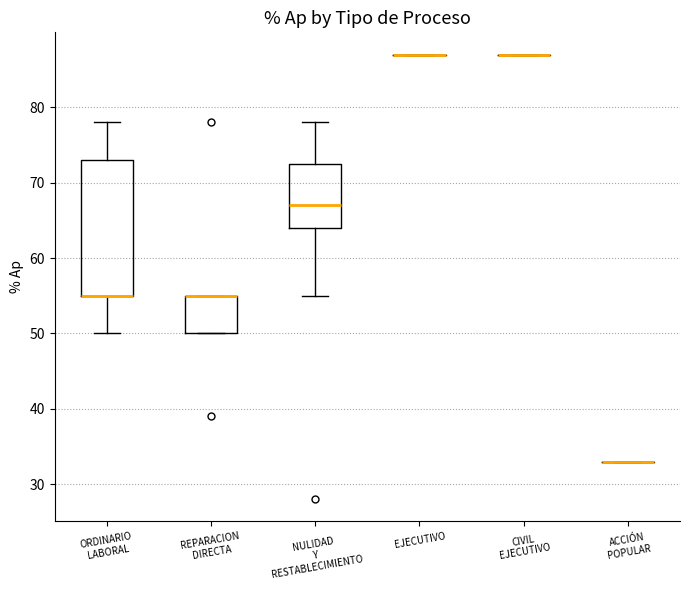

Which box is the tallest, from its lower edge to its upper edge?

ORDINARIO LABORAL